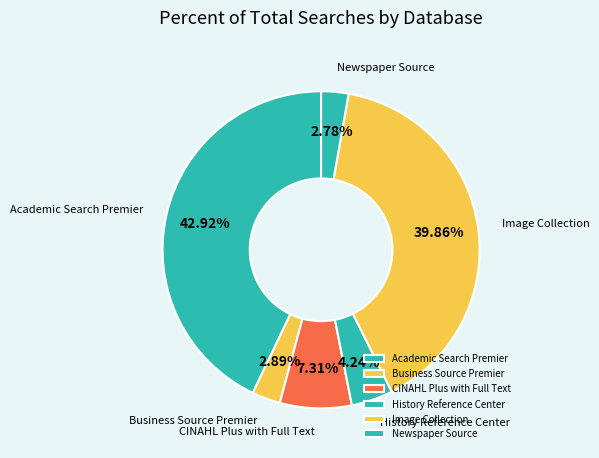

Do Newspaper Source and Business Source Premier together represent more than half of the pie?

No